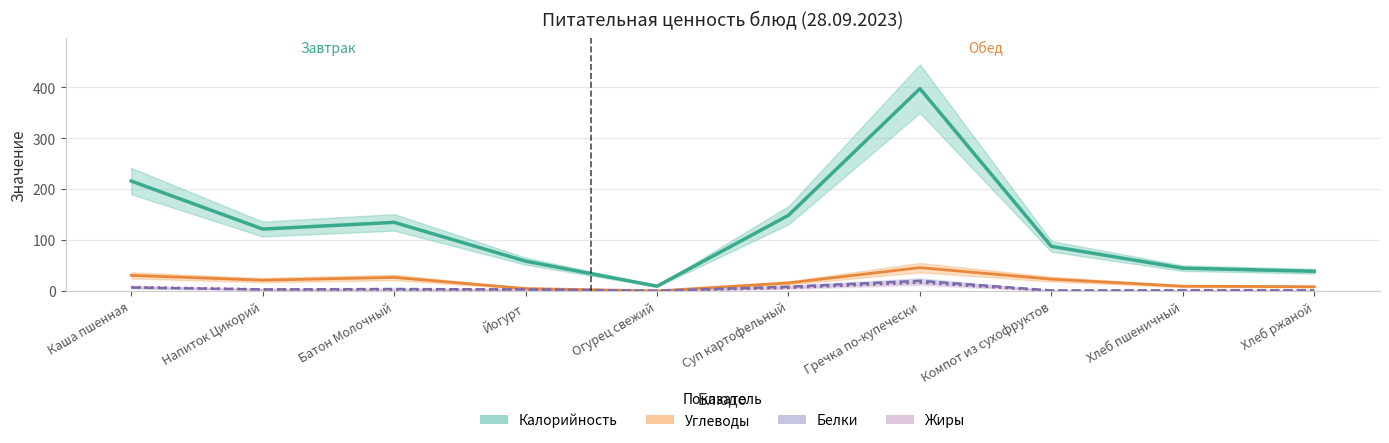

True or false: Калорийность and Углеводы intersect in this chart.

False